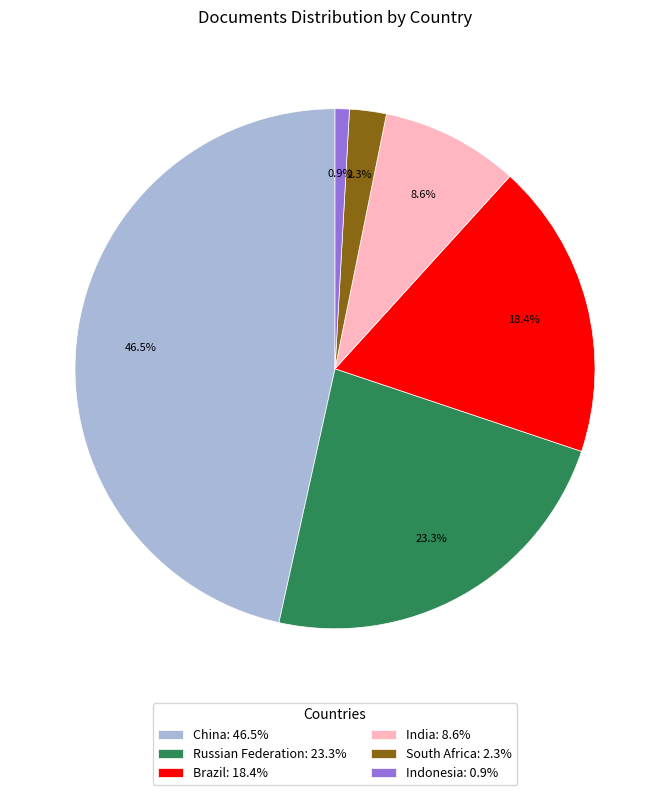

Does any single category account for the majority?

No